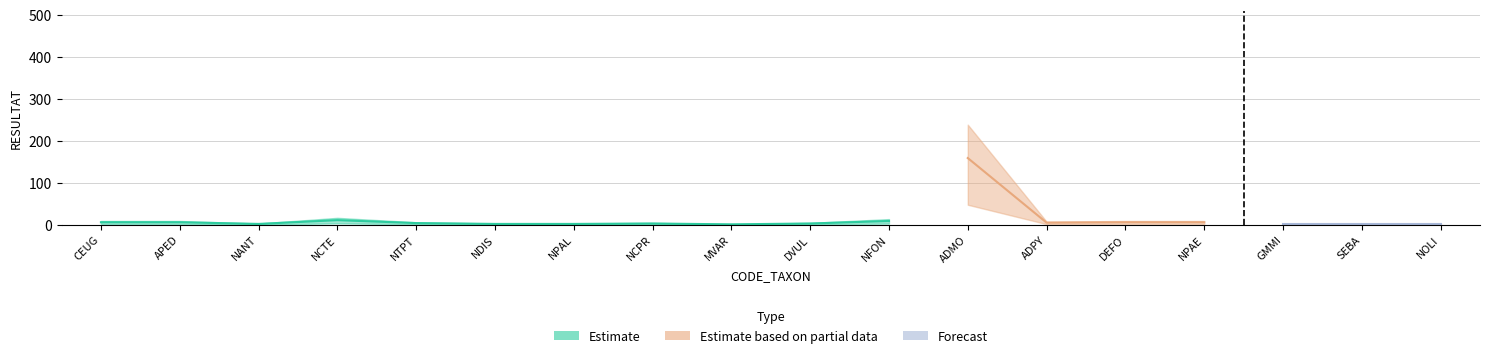

What is the value of the Estimate point at the 6th from the left?

2